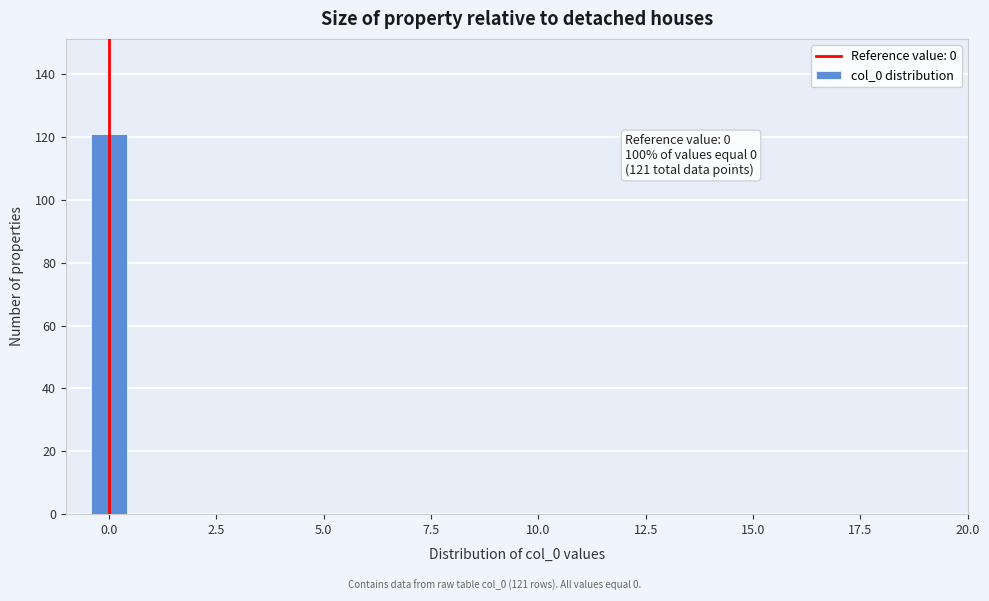

Read against the x-axis, roughly where is the centre of the tallest bar?

0.0